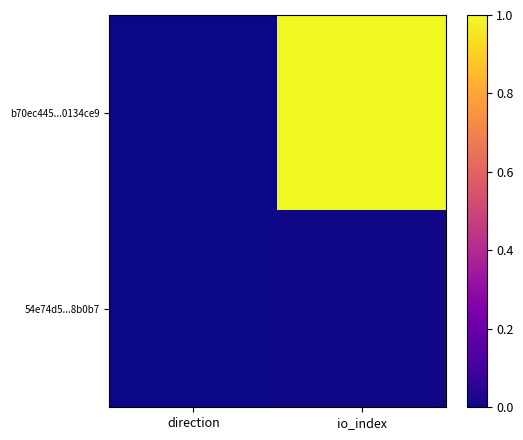

How many series are shown in this chart?

2